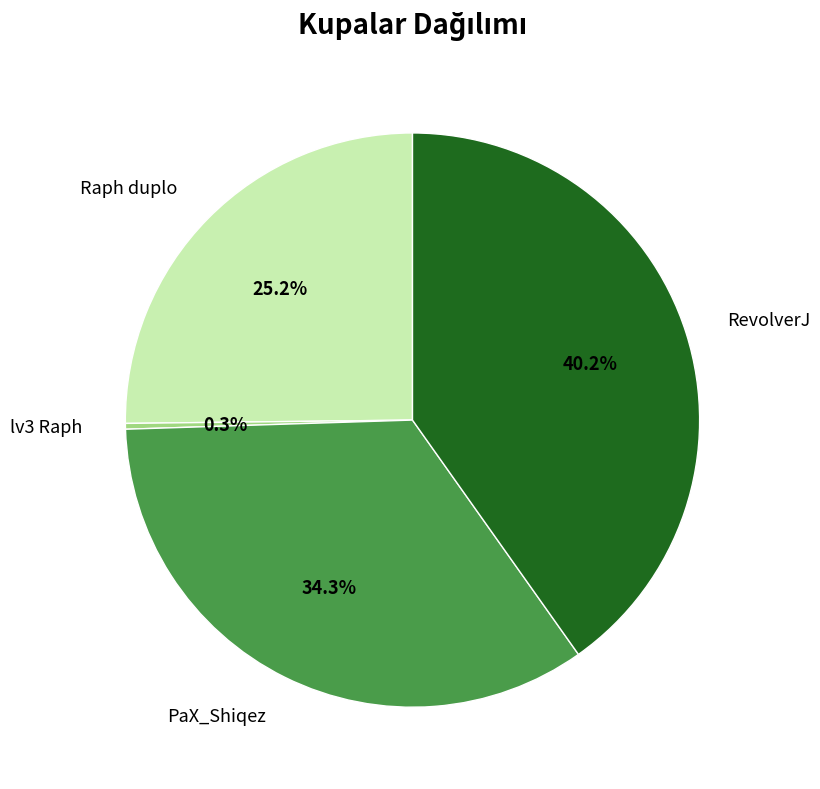

Which has a higher value, RevolverJ or Raph duplo?

RevolverJ